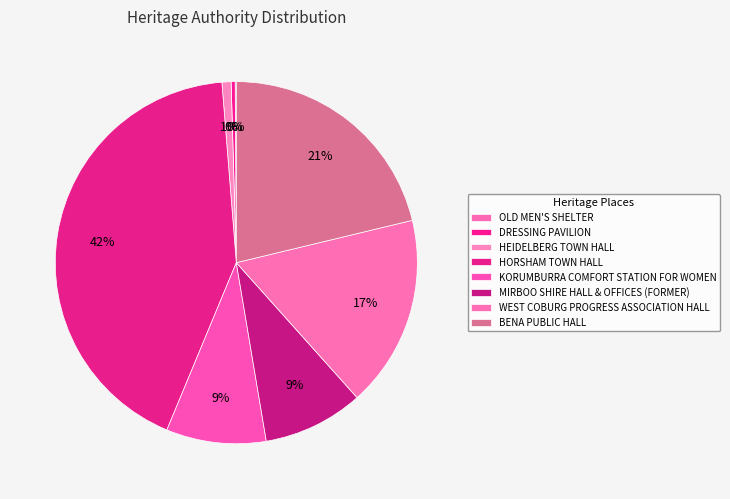

What percentage is the KORUMBURRA COMFORT STATION FOR WOMEN slice, to the nearest percent?

9%